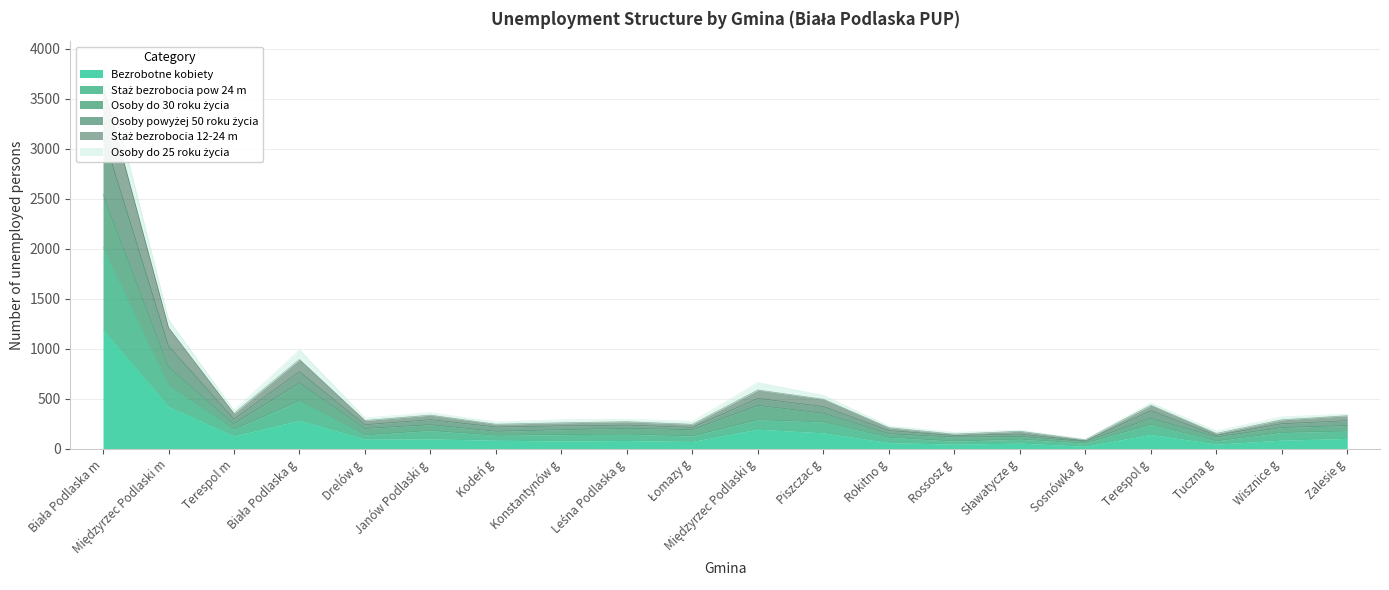

Where does the Osoby powyżej 50 roku życia series first go above 289?

Biała Podlaska m